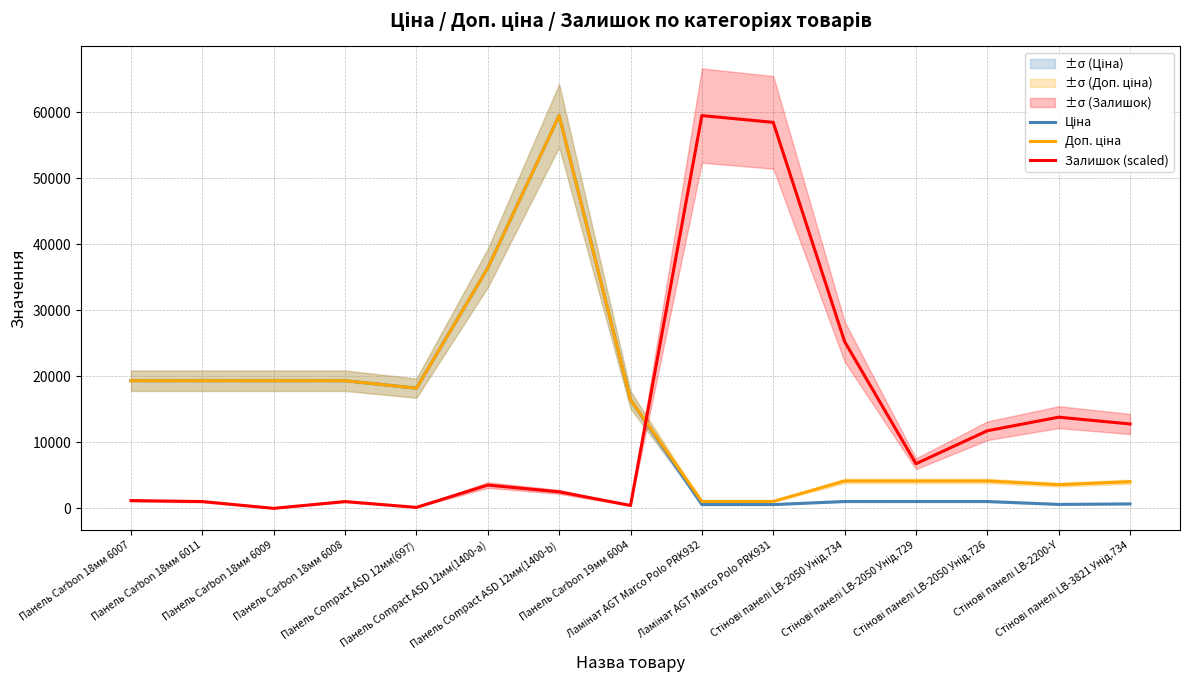

At which category does Ціна reach its first local valley?

Панель Compact ASD 12мм(697)